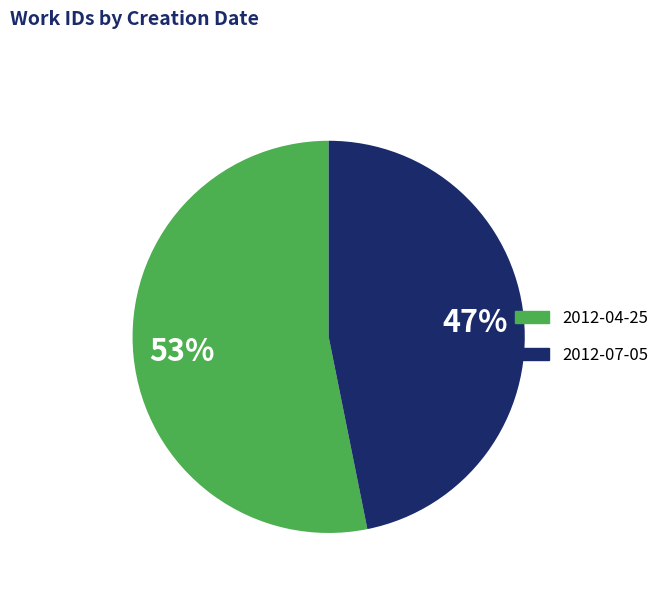

Between 2012-07-05 and 2012-04-25, which is larger?

2012-04-25